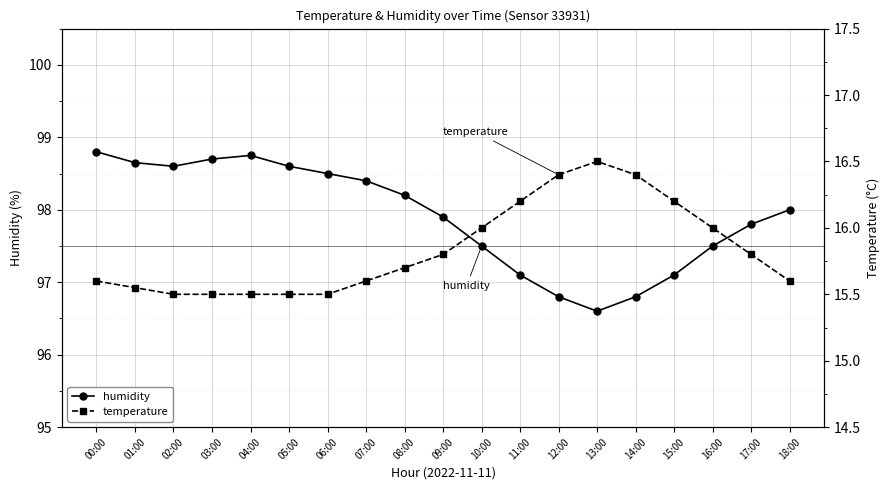

How many categories are shown in the chart?

19